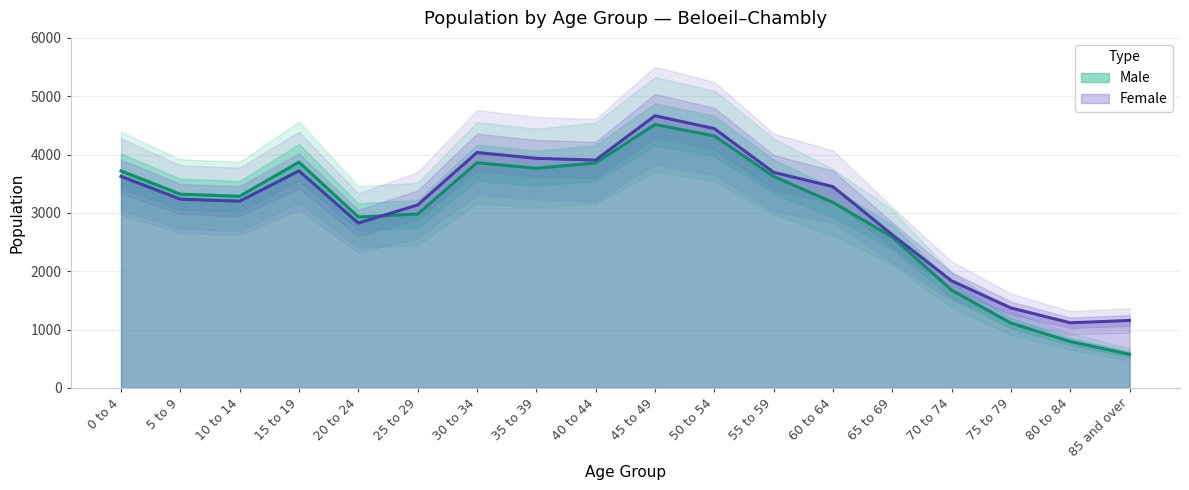

What is the label of the 18th point from the right?

0 to 4